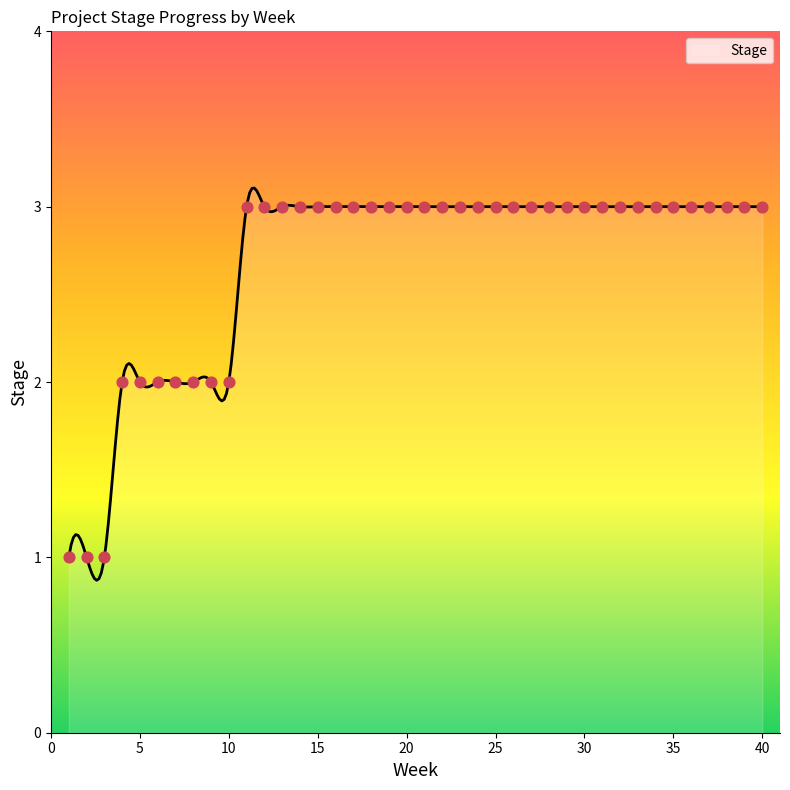

Approximately how many times larger is the value at 35 compared to 26?

1.0